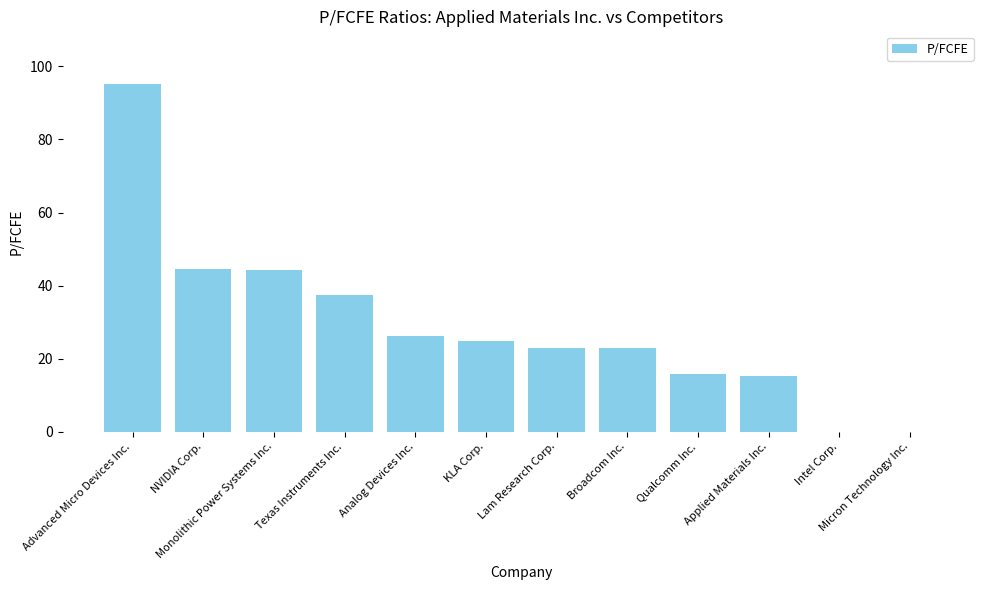

Is it true that the value at Advanced Micro Devices Inc. is 95.3?

True